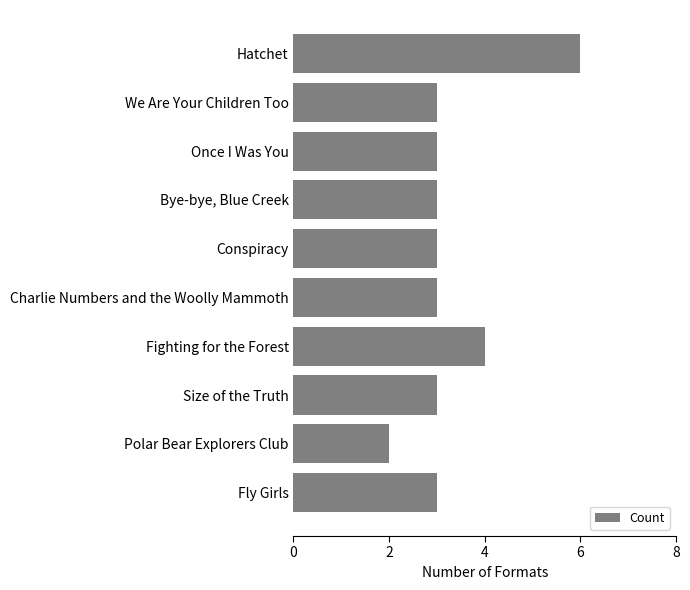

Is it true that the value at Polar Bear Explorers Club is 1?

False